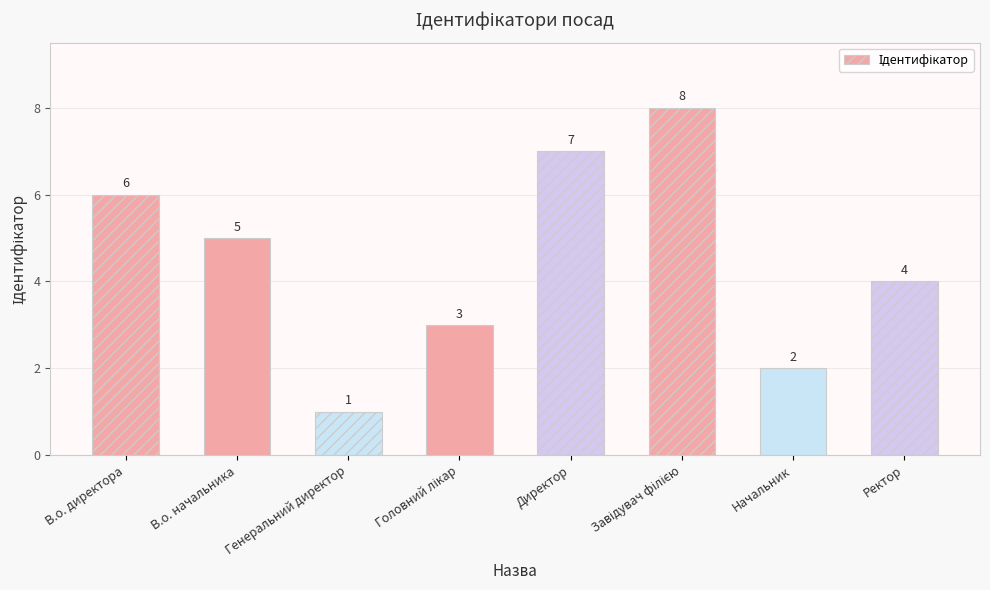

Between Ректор and Генеральний директор, which is larger?

Ректор